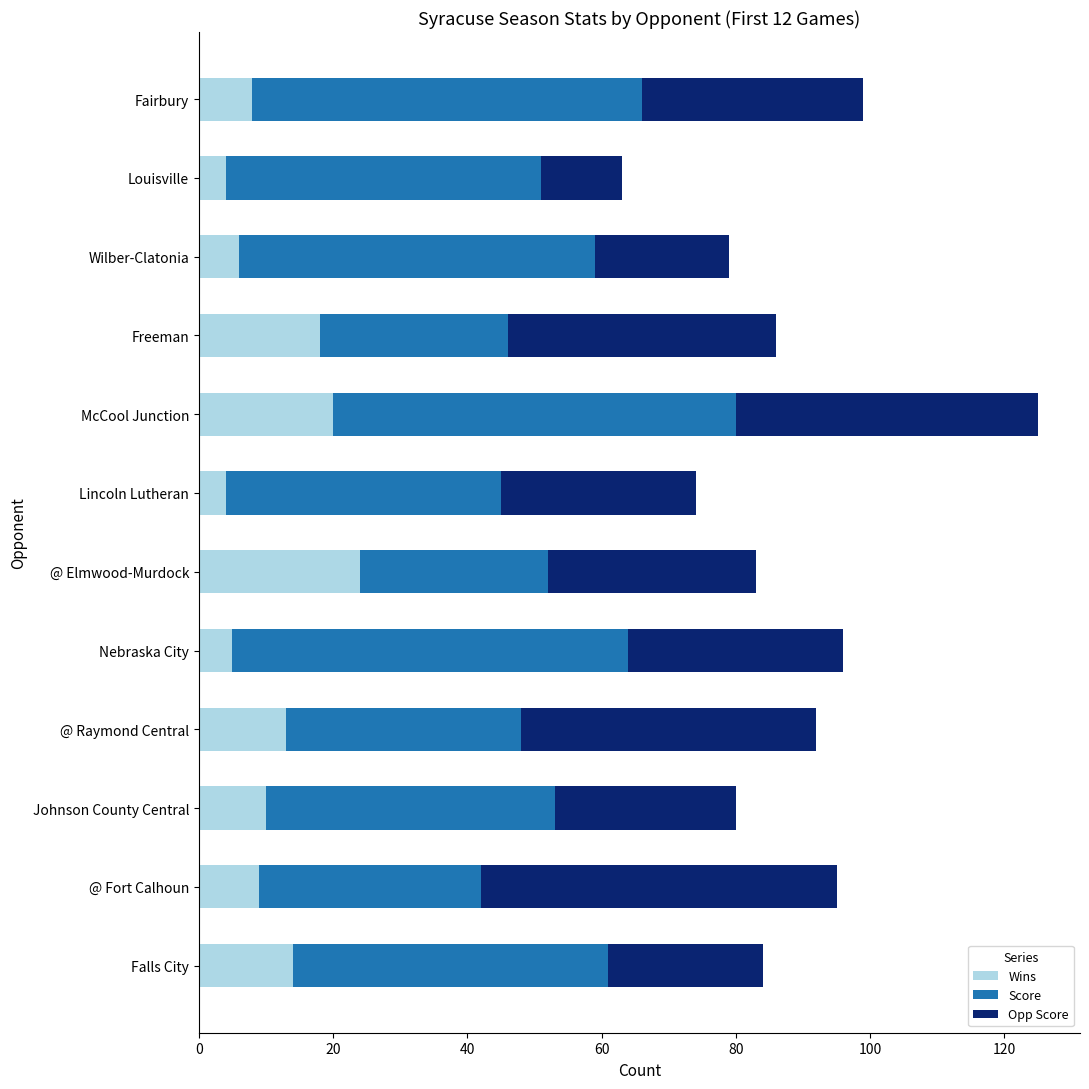

The Wins series shows 4 at Louisville. True or false?

True